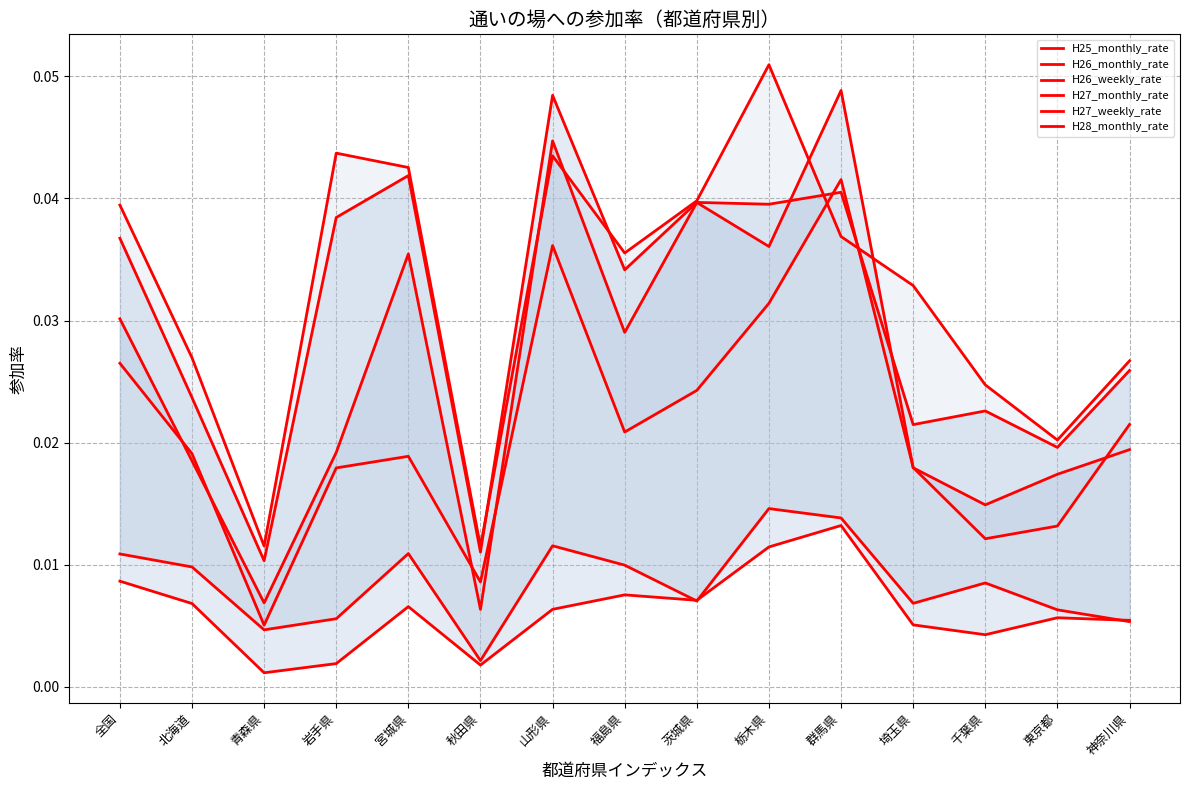

What is the label of the 6th point from the right?

栃木県